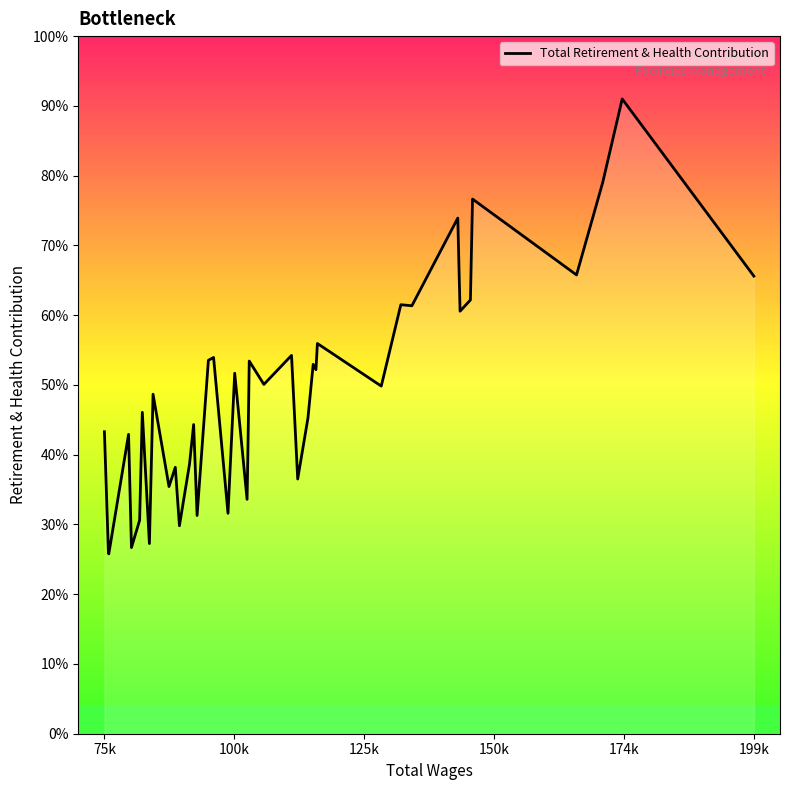

Does the chart display data point markers on the line(s)?

No